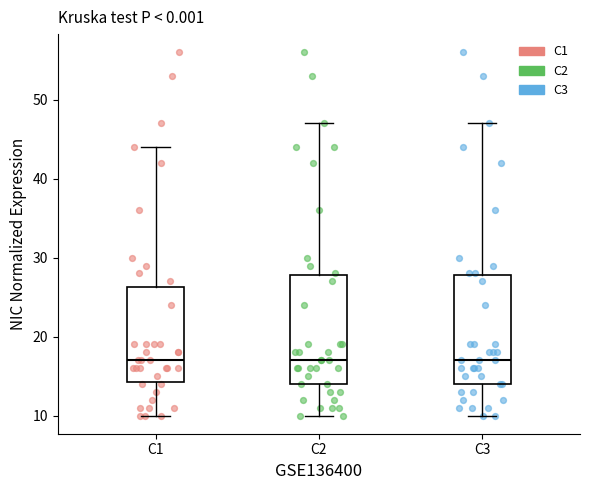

Where is the upper edge of the box for C2 on the y-axis? The values are not printed on the chart, so give them approximately, as read against the axis.

28